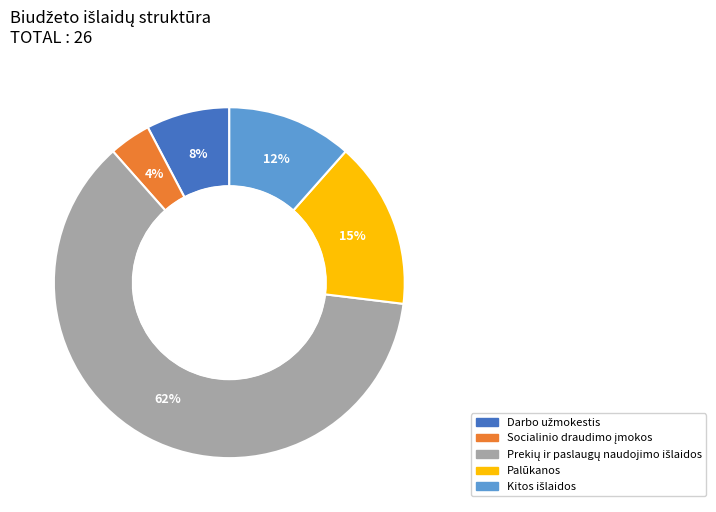

How many segments does this pie chart have?

5